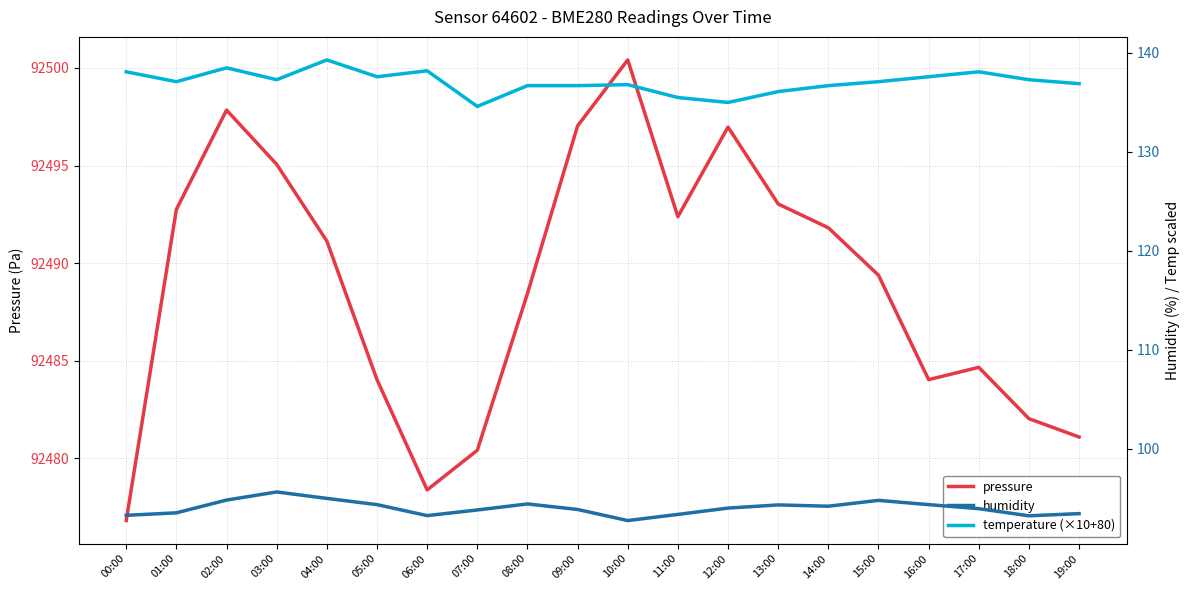

How many data points does each series have?

20